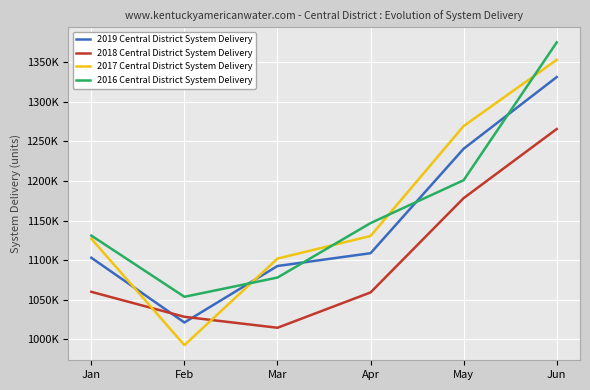

Reading left to right, what are all the values shown in this chart?

2019 Central District System Delivery: 1103134	1021448	1092730	1108881	1240689	1331127
2018 Central District System Delivery: 1060130	1028621	1014792	1059388	1178383	1265589
2017 Central District System Delivery: 1127147	992872	1102087	1130639	1269296	1352882
2016 Central District System Delivery: 1131081	1053878	1078161	1146865	1201015	1374882